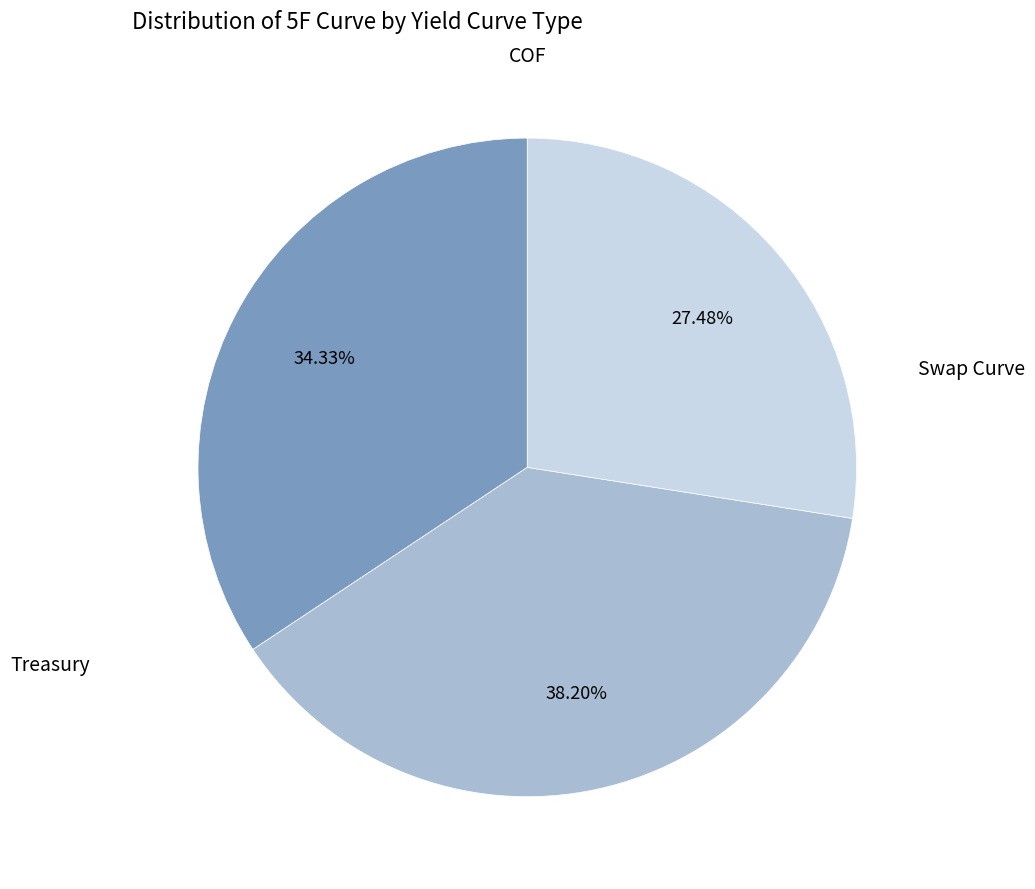

Does any single category account for the majority?

No